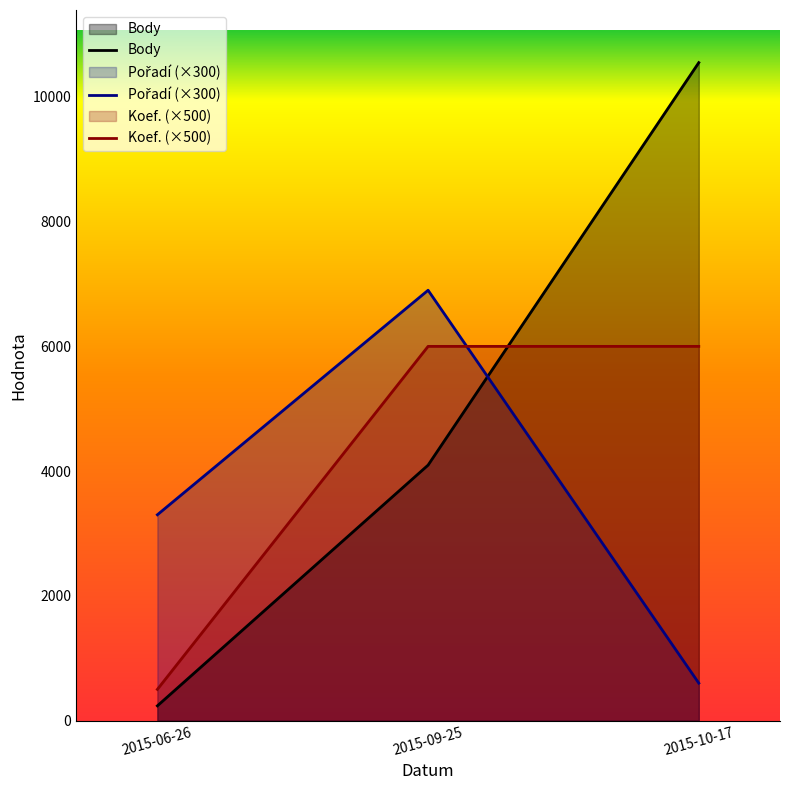

What is the minimum value shown in the chart?

236